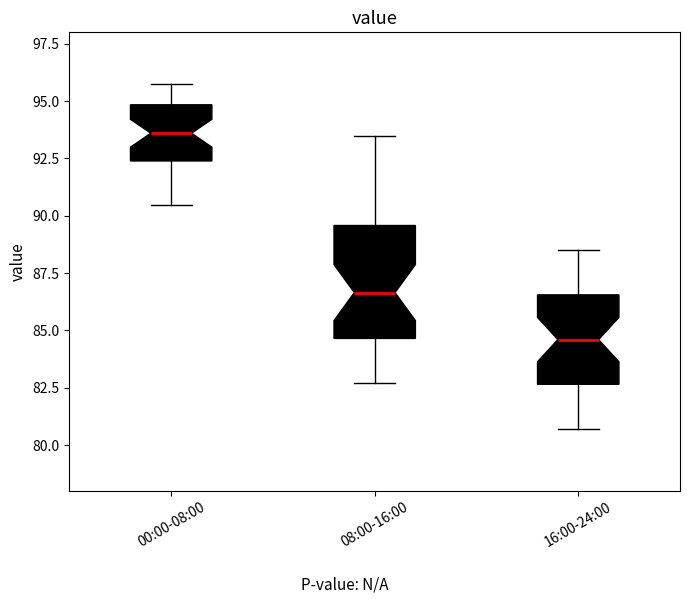

Reading left to right, read every box against the y-axis: the position of its median line, the range the box covers, and the ends of its whiskers. The values are not printed on the chart, so give them approximately, as read against the axis.

00:00-08:00: median 93.5, box 92.5 to 95.0, whiskers 90.5 to 95.5
08:00-16:00: median 86.5, box 84.5 to 89.5, whiskers 82.5 to 93.5
16:00-24:00: median 84.5, box 82.5 to 86.5, whiskers 80.5 to 88.5